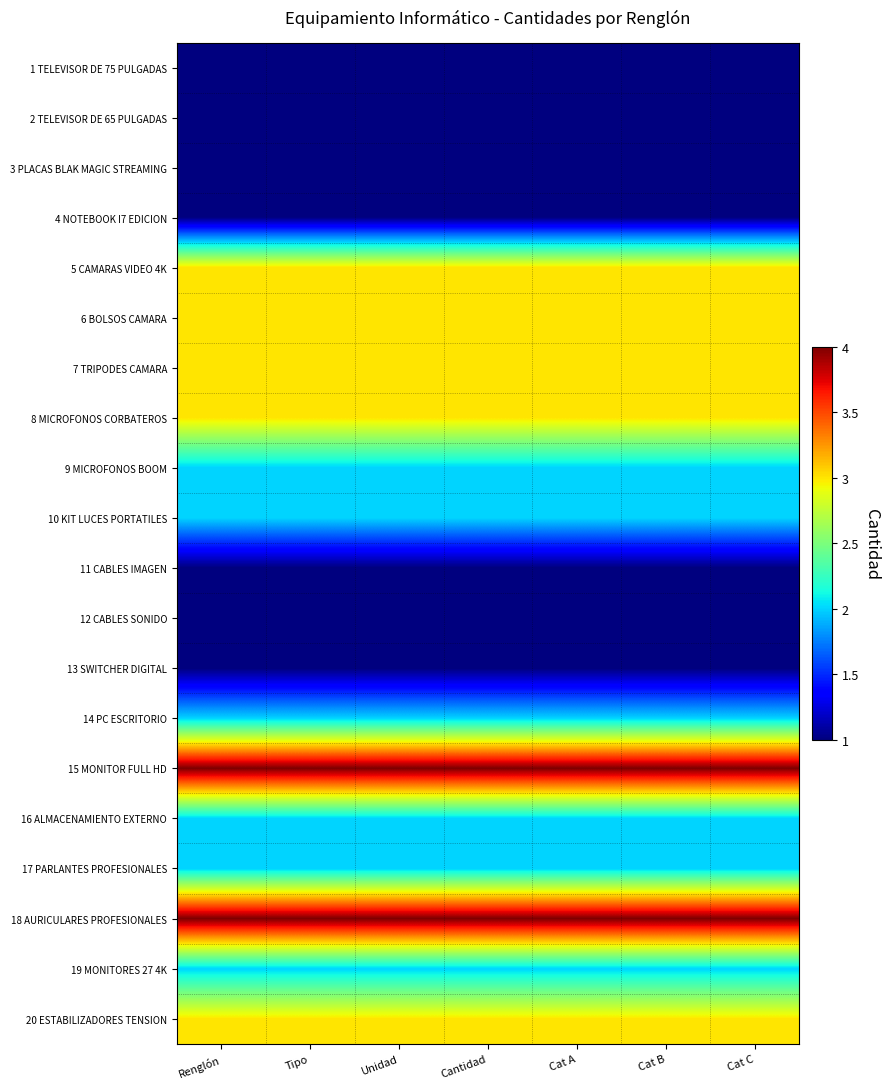

Which has a higher value, Renglón or Tipo?

Renglón